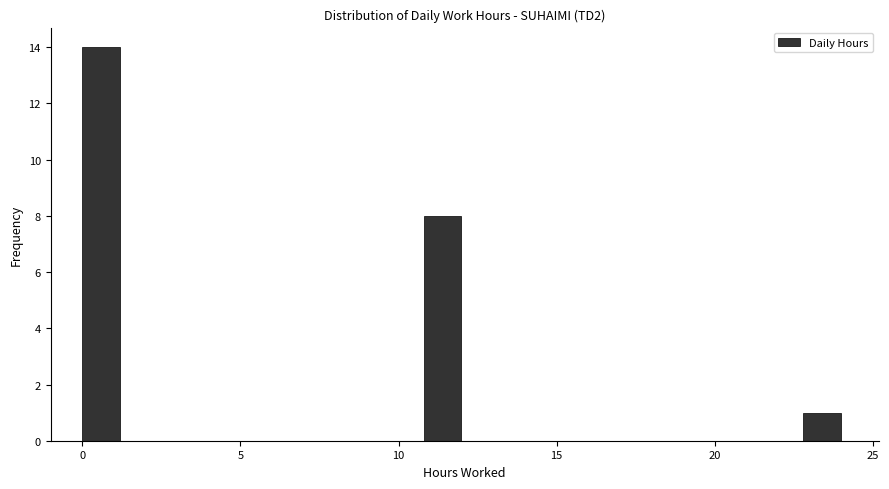

Around what value on the x-axis is the tallest bar? Give the approximate position of its centre, as read against the axis.

0.5